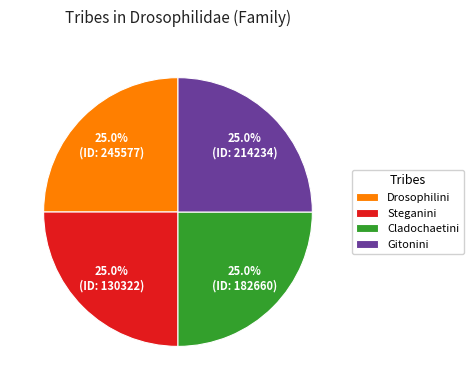

To the nearest percent, what is the difference between the Steganini and Cladochaetini slice percentages?

0%